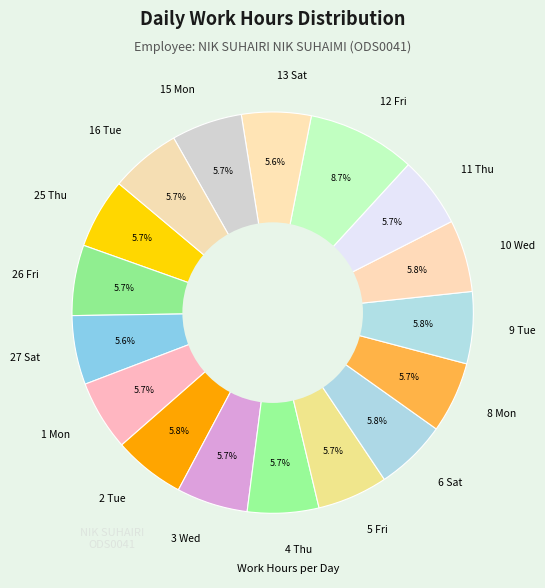

To the nearest percent, what is the average slice percentage?

6%